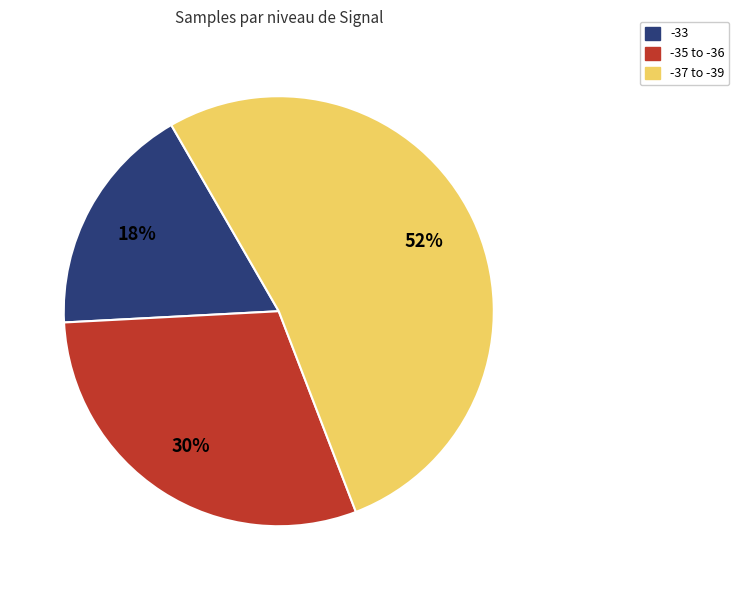

Rank the categories by value from highest to lowest.

-37 to -39, -35 to -36, -33